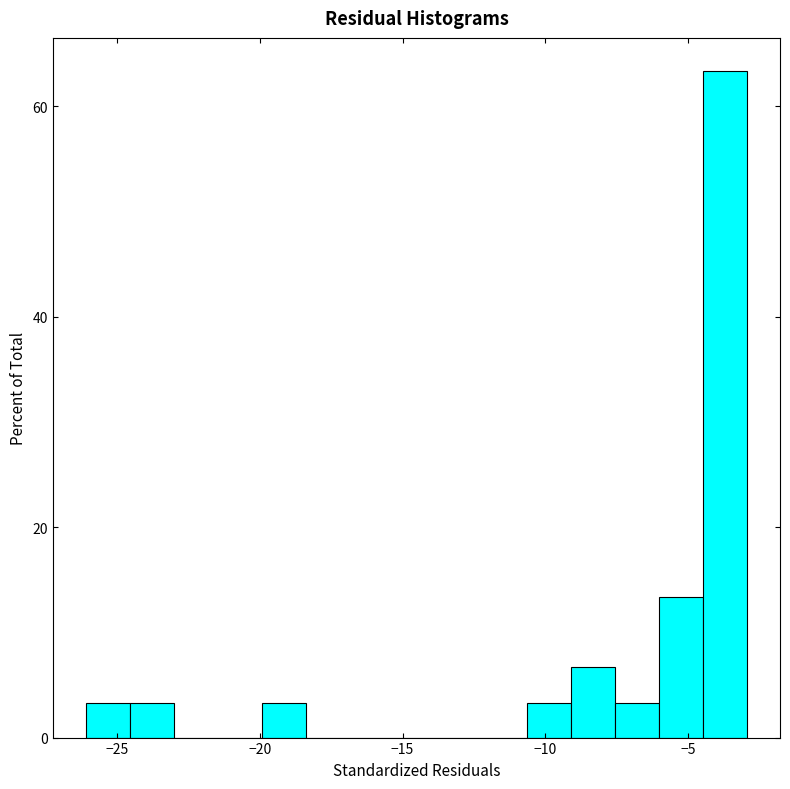

Read against the x-axis, roughly where is the centre of the tallest bar?

-3.5